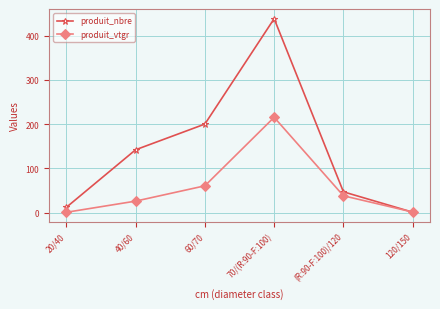

What is the difference between the produit_vtgr values at 70/(R:90-F:100) and (R:90-F:100)/120?

177.2